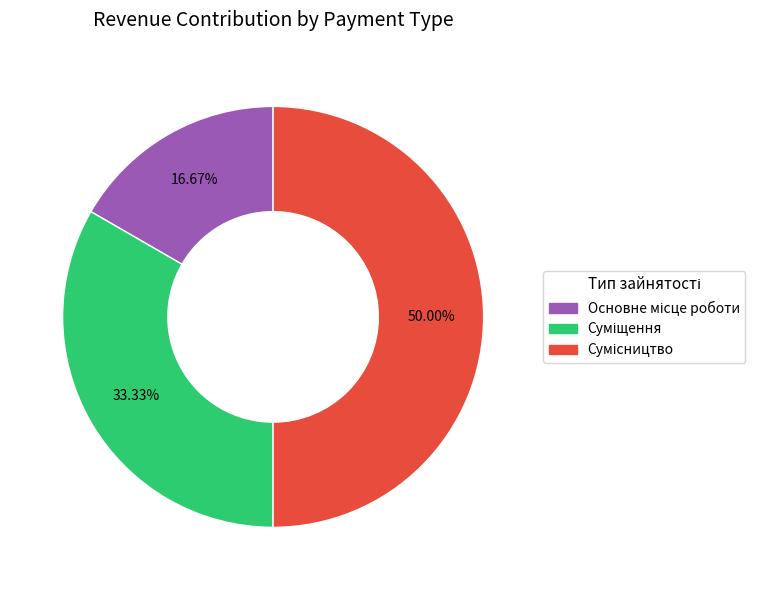

To the nearest percent, what is the difference between the largest and smallest slice percentages?

33%